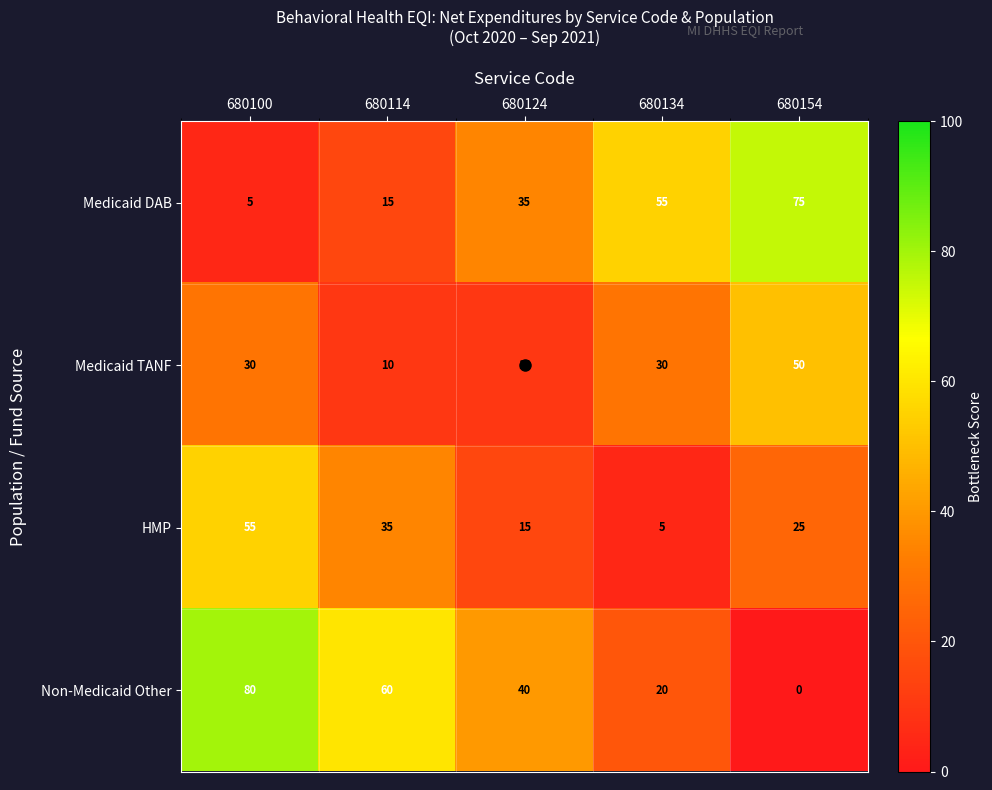

Is it true that Medicaid DAB equals 133 at 680154?

False